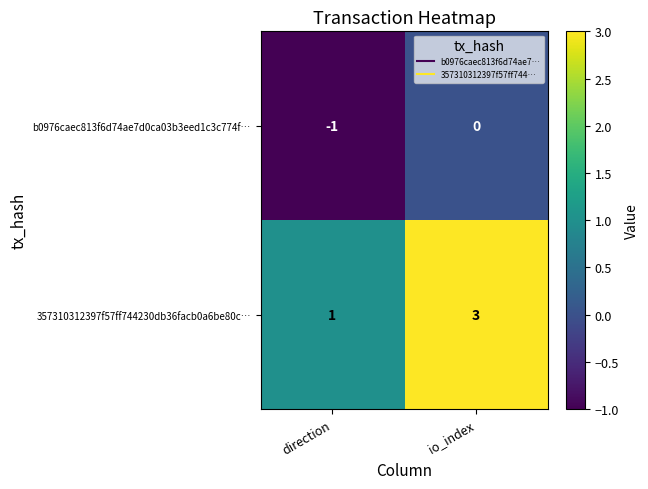

What value does the 357310312397f57ff744230db36facb0a6be80c… series have at io_index?

3